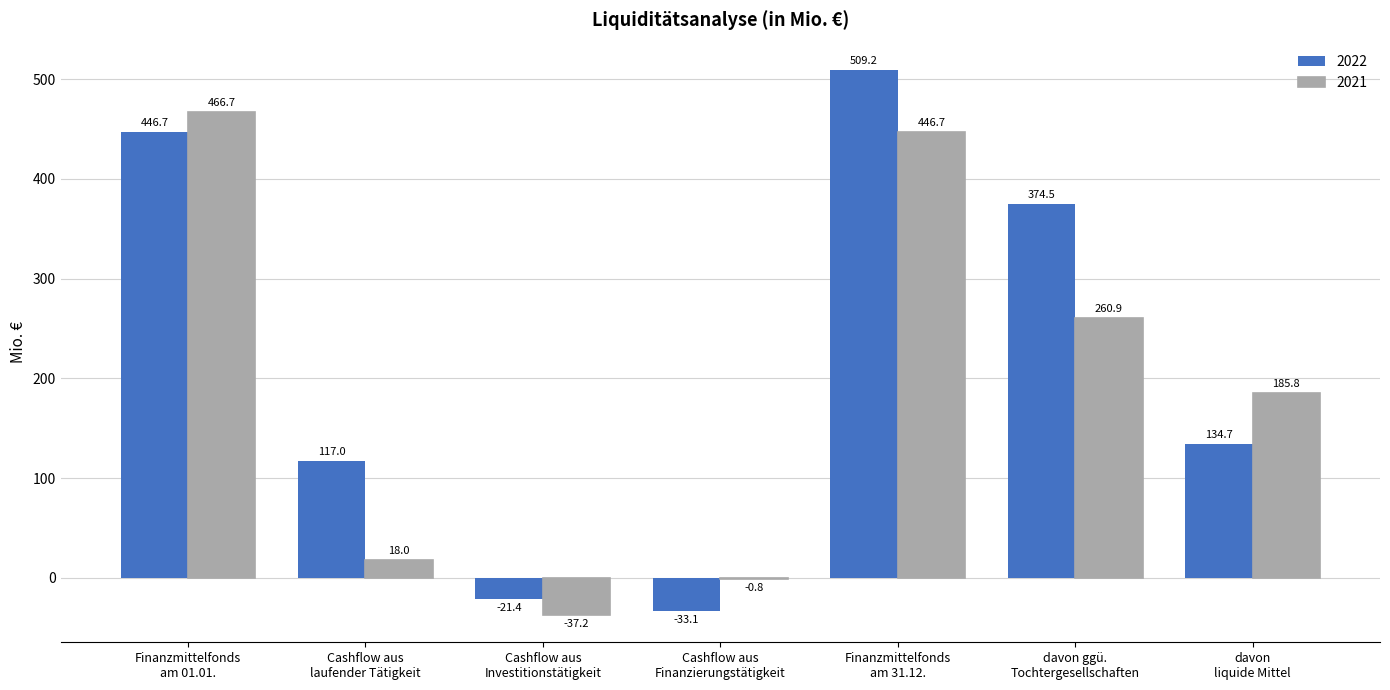

What is the sum of all 2022 values?

1527.6